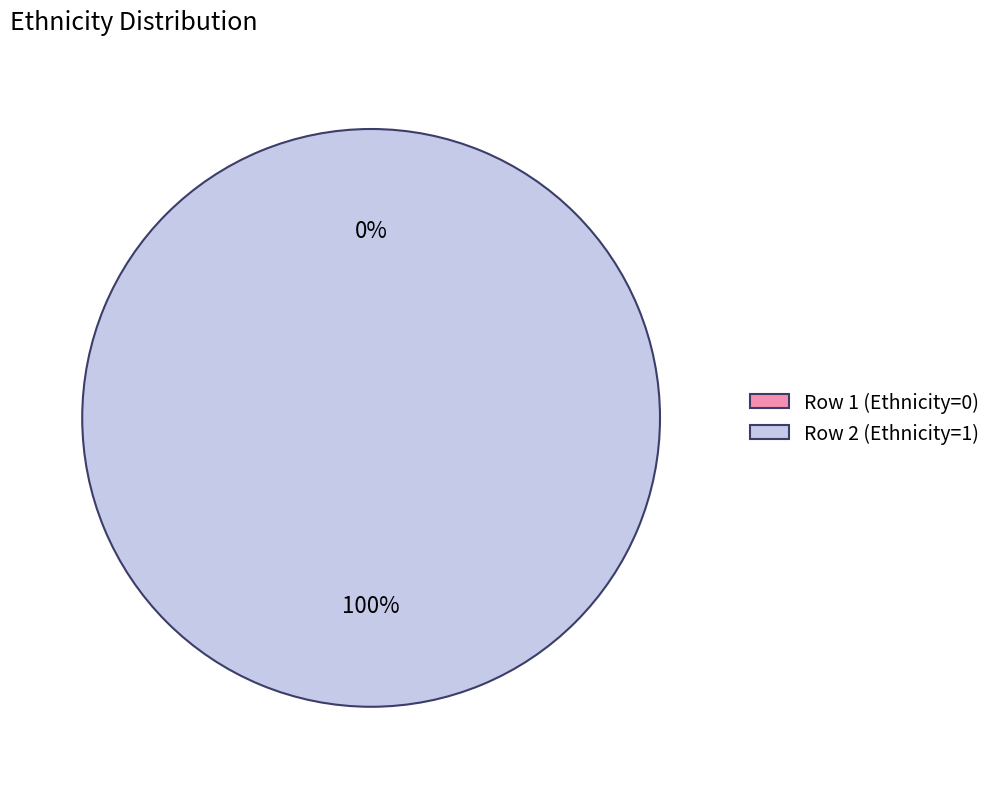

How many segments does this pie chart have?

2